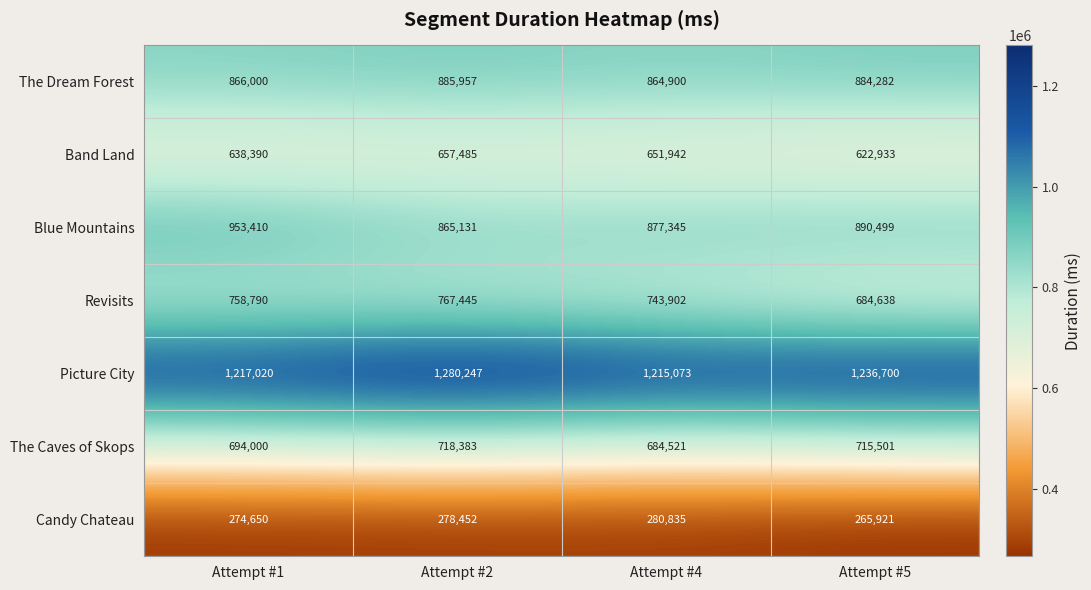

At which label does The Dream Forest reach its peak?

Attempt #2